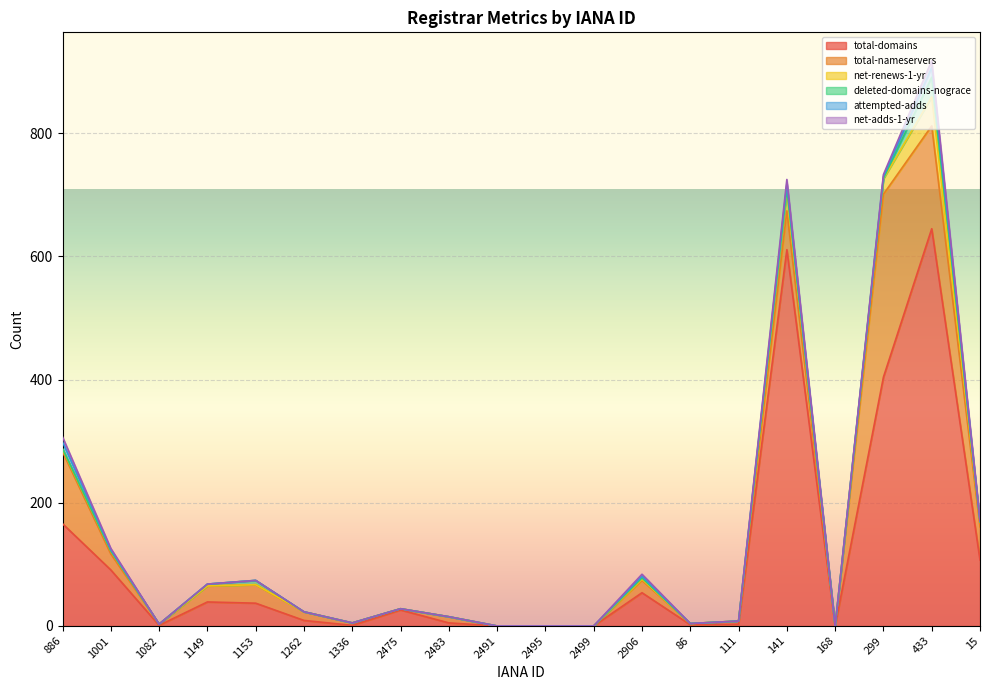

True or false: deleted-domains-nograce has more than 0 points higher than both neighbors.

True